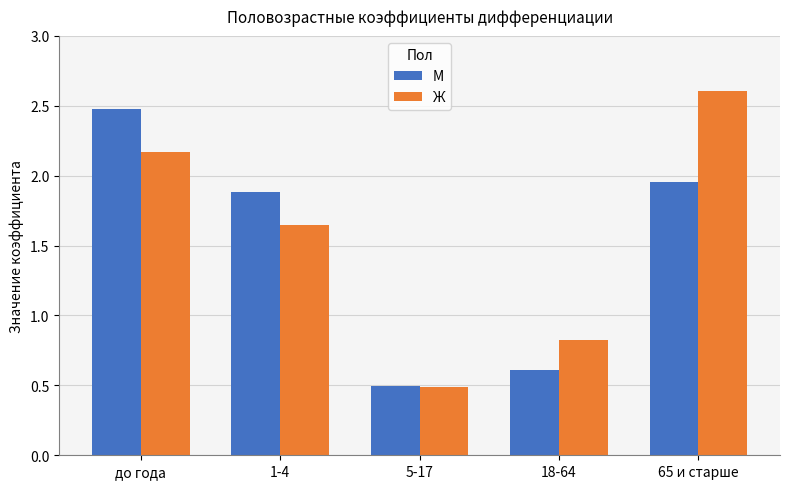

Is it true that М equals 0.5 at 5-17?

True